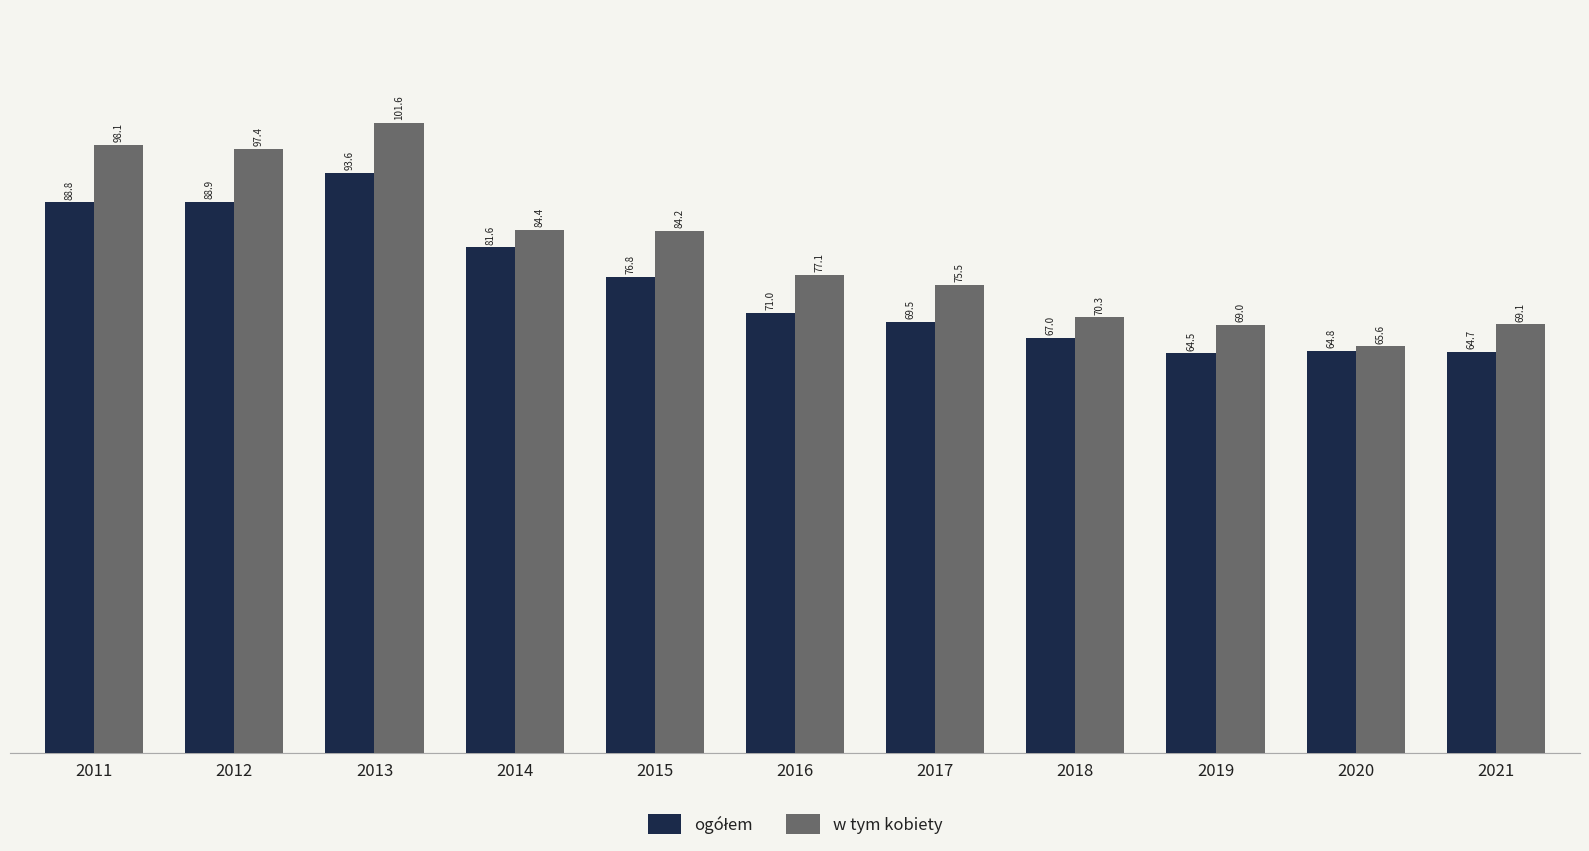

What is the maximum value shown in the chart?

101.6